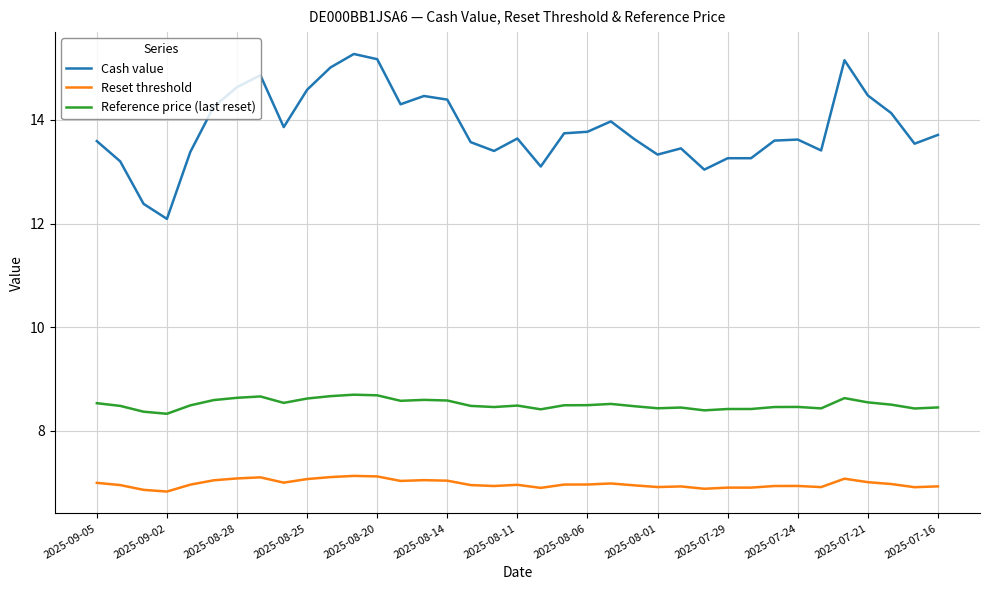

True or false: Reset threshold has more than 1 points higher than both neighbors.

True